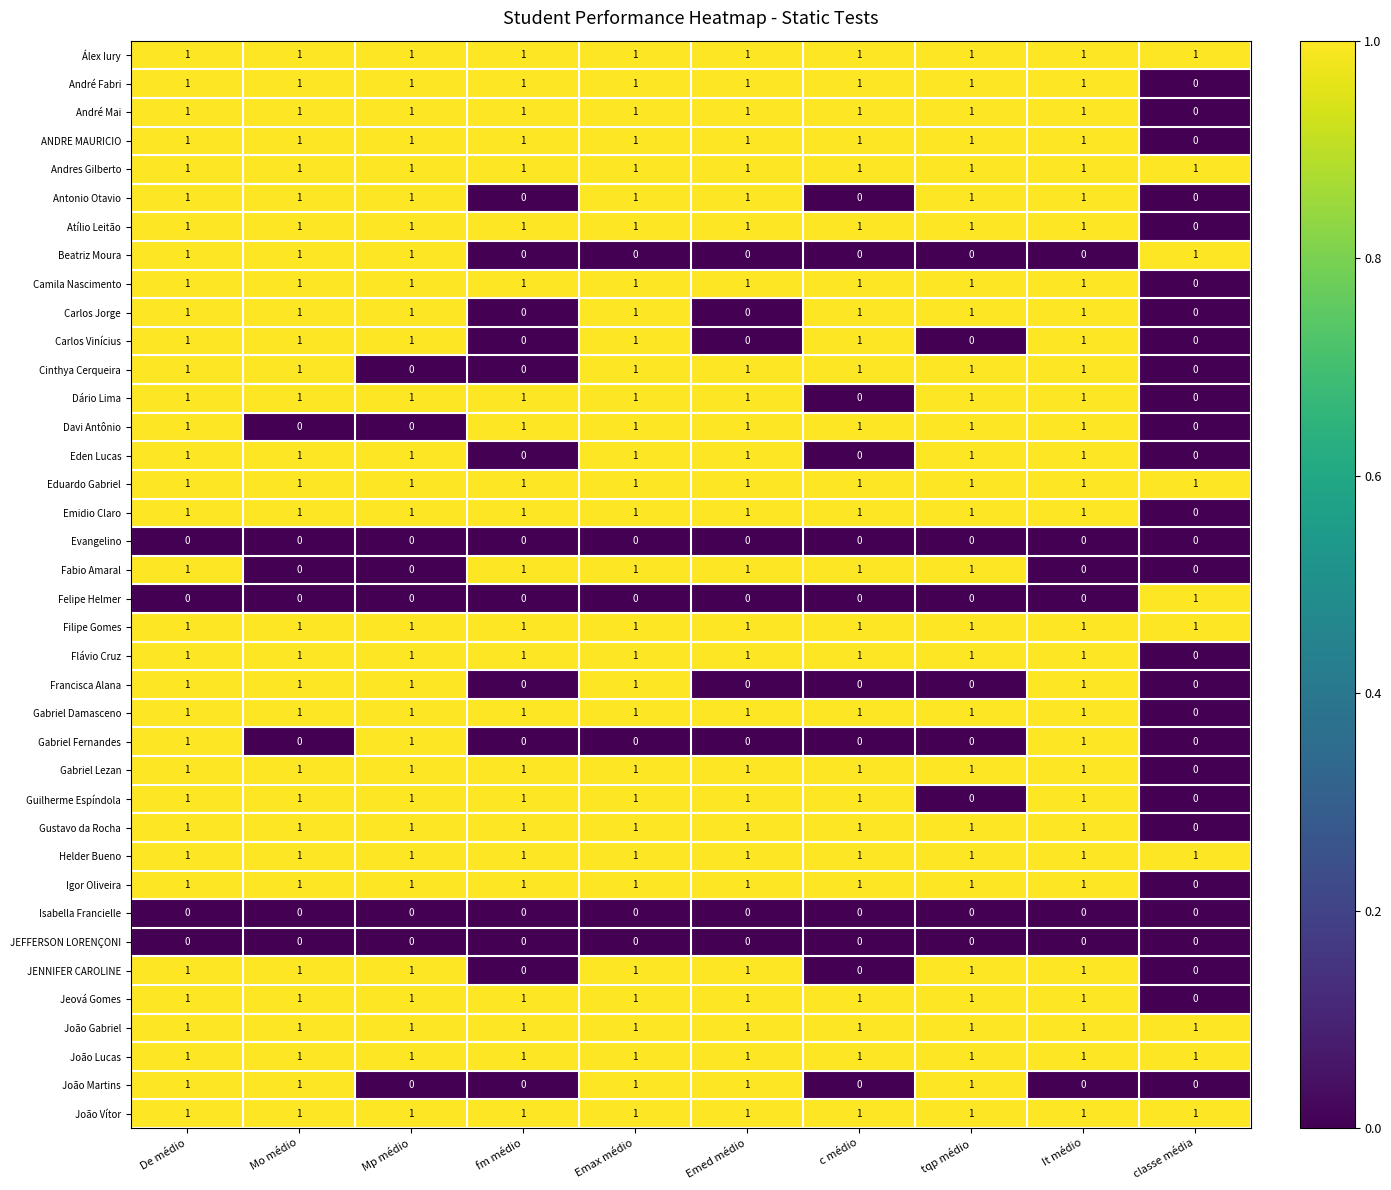

What is the sum of all Davi Antônio values?

7